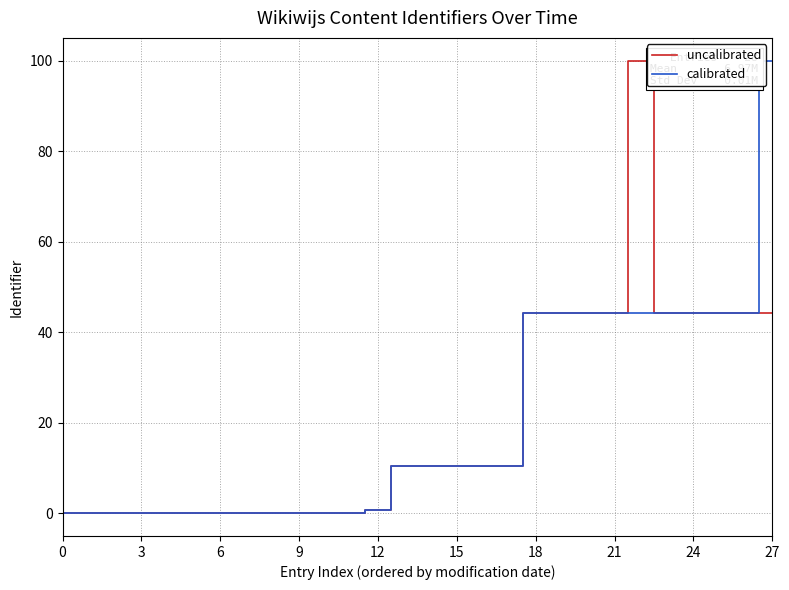

How many times do calibrated and uncalibrated cross each other?

3